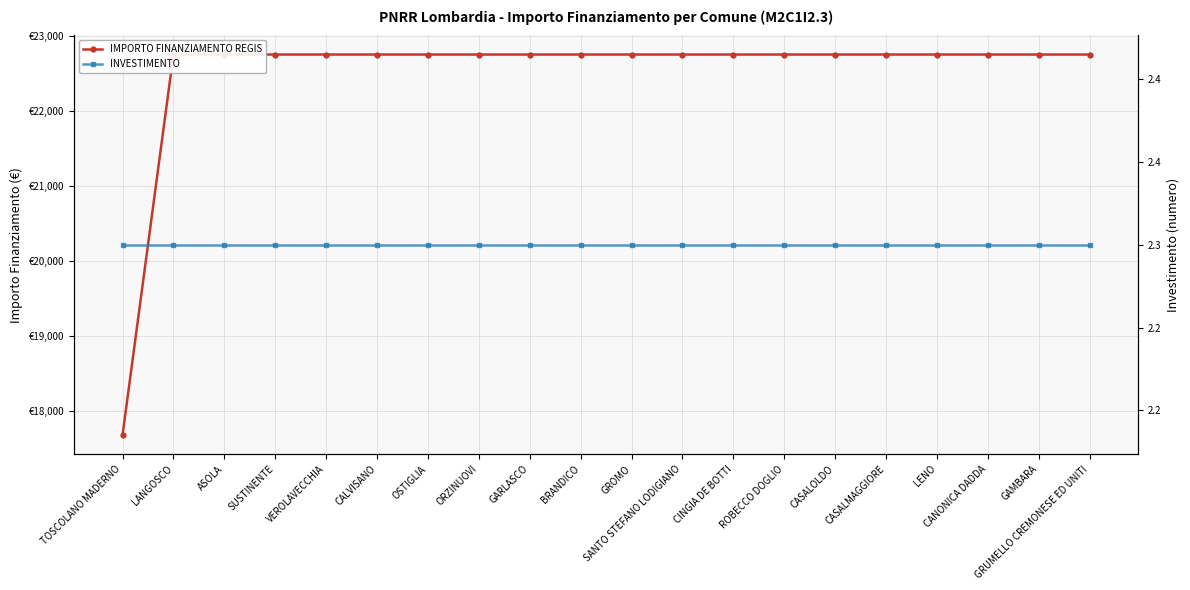

How many lines are shown in the chart?

2